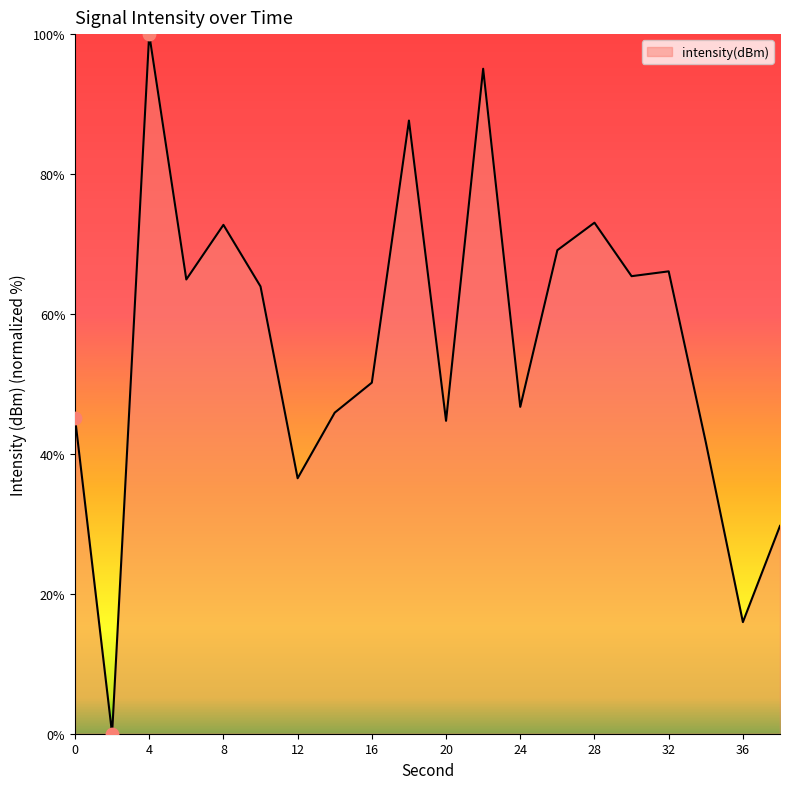

What is the difference between the maximum and minimum values?

100.0